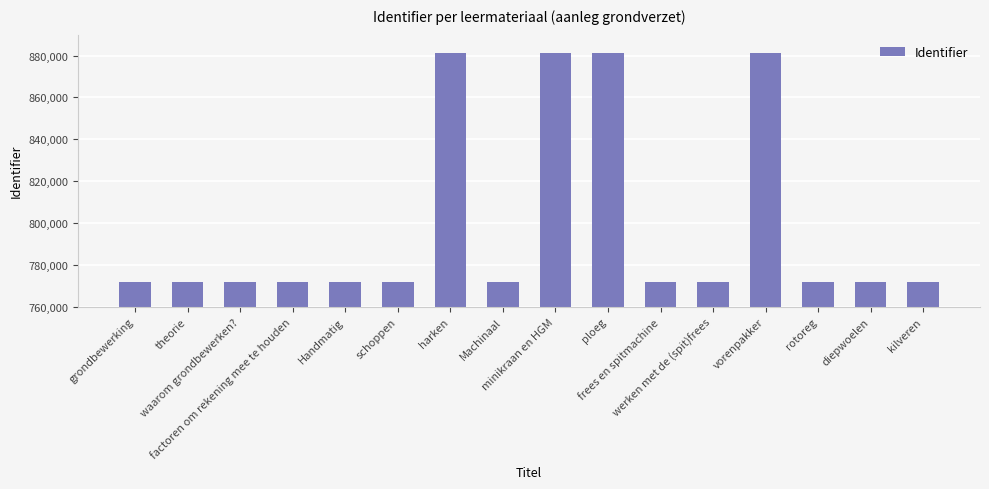

What is the ratio of the value at Handmatig to the value at ploeg?

0.9